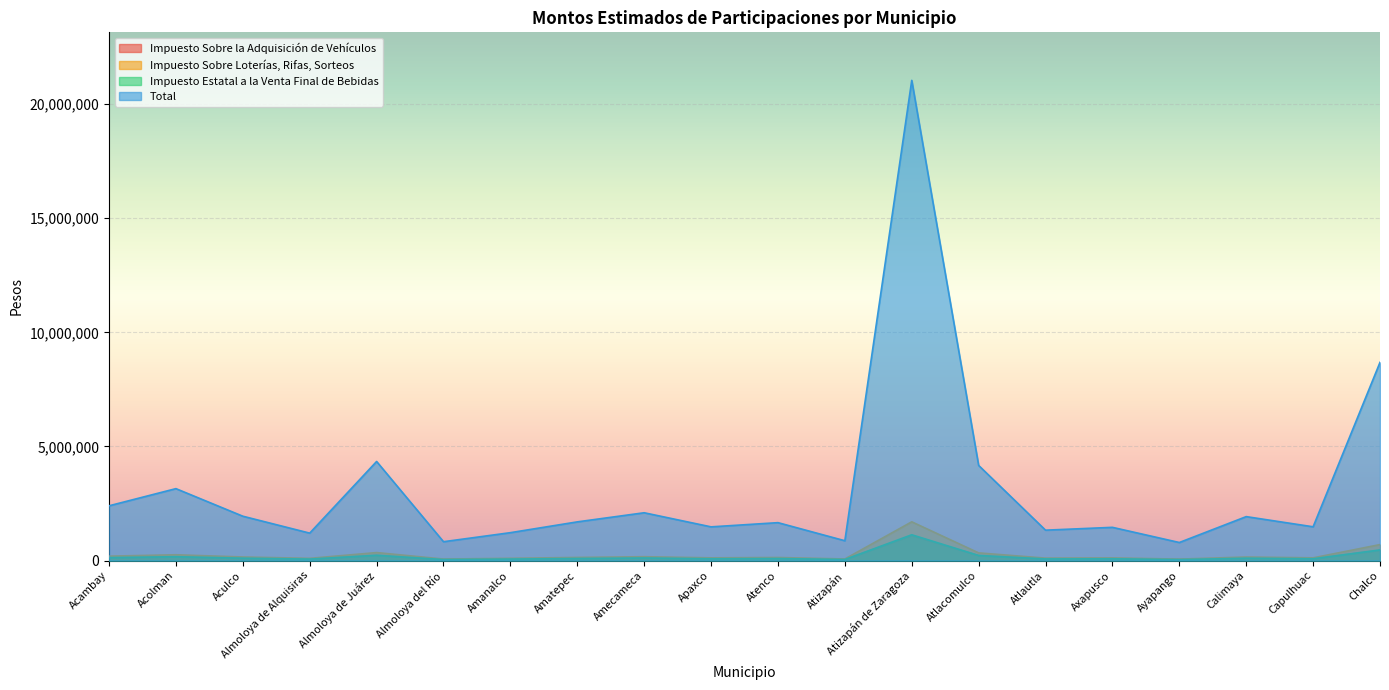

At which category is the sum across all series the highest?

Atizapán de Zaragoza